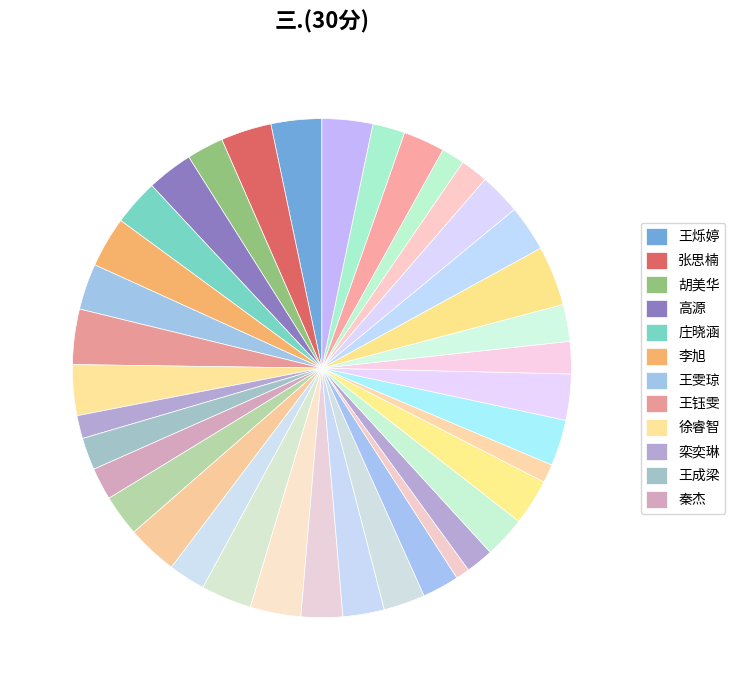

Count the number of slices in the pie.

38